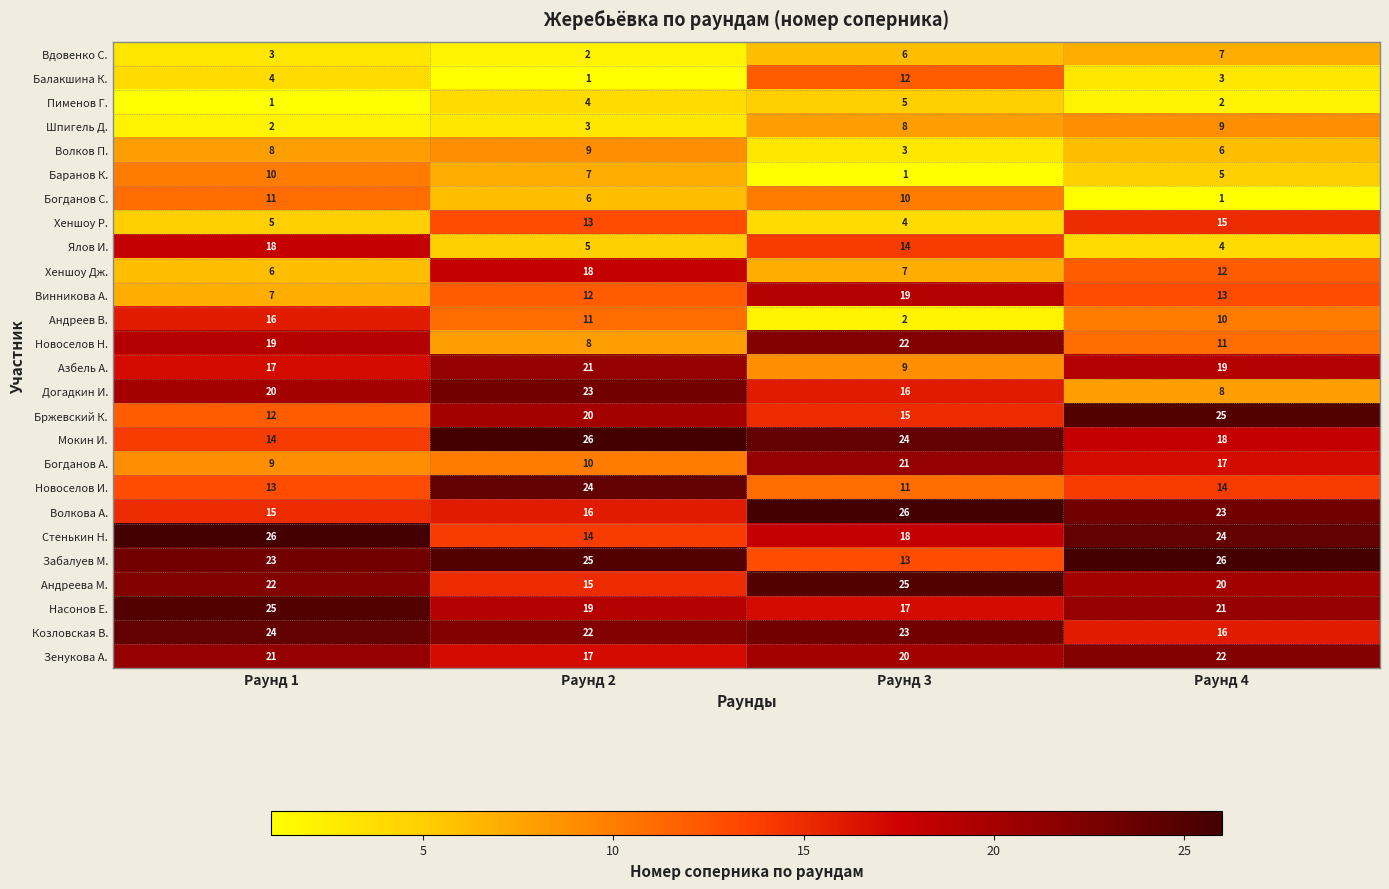

How many data points does each series have?

4